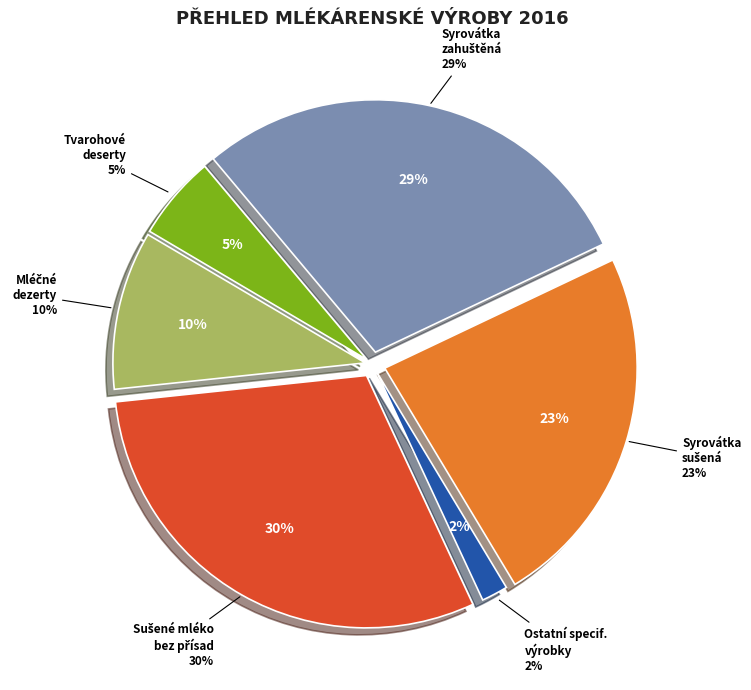

Between Syrovátka sušená and Ostatní specifikované výrobky, which is larger?

Syrovátka sušená